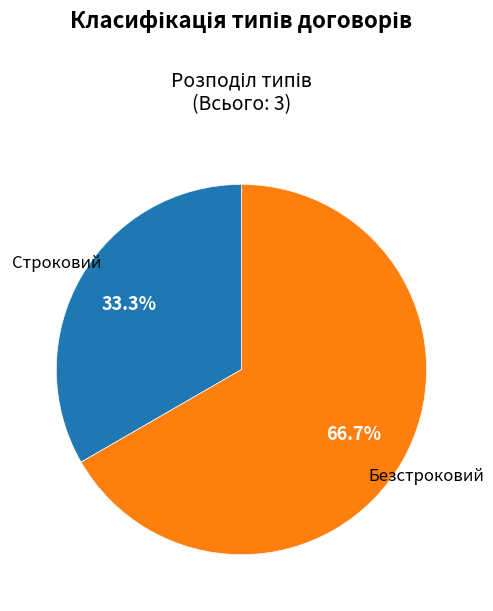

Which category has the biggest portion of the pie?

Безстроковий